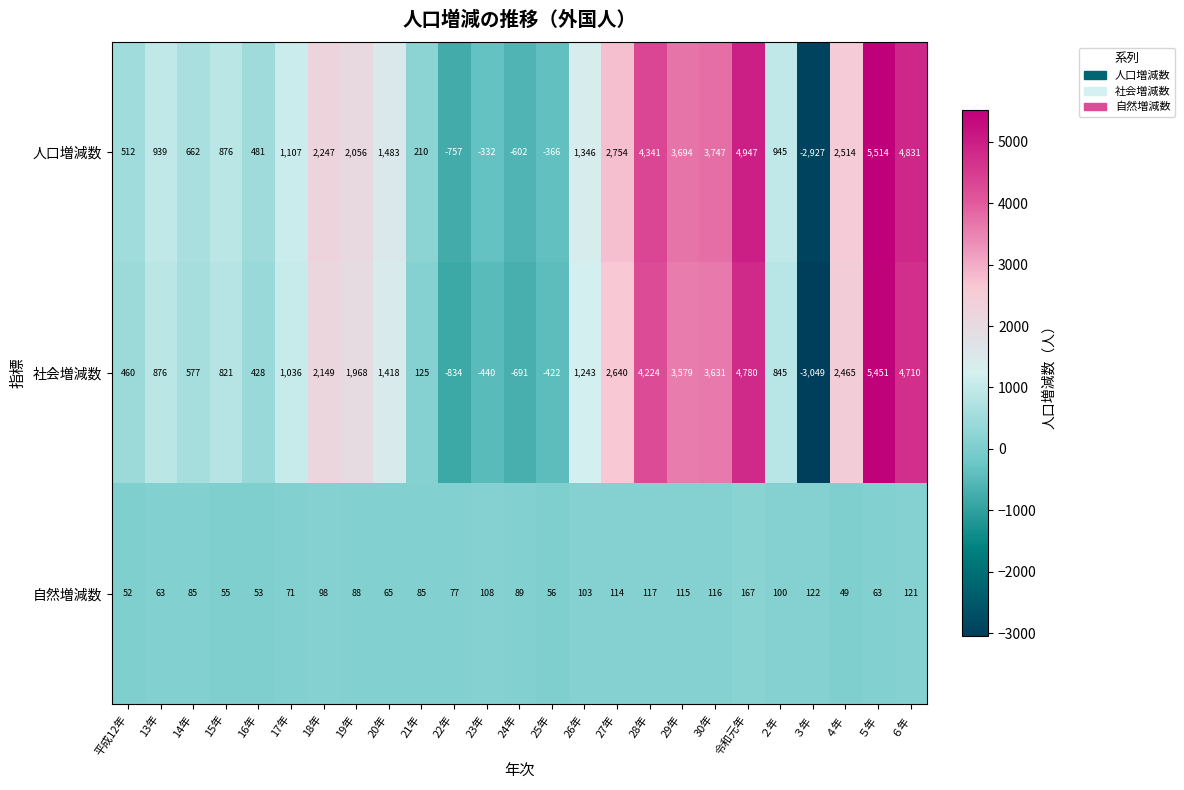

What is the smallest value displayed?

-3049